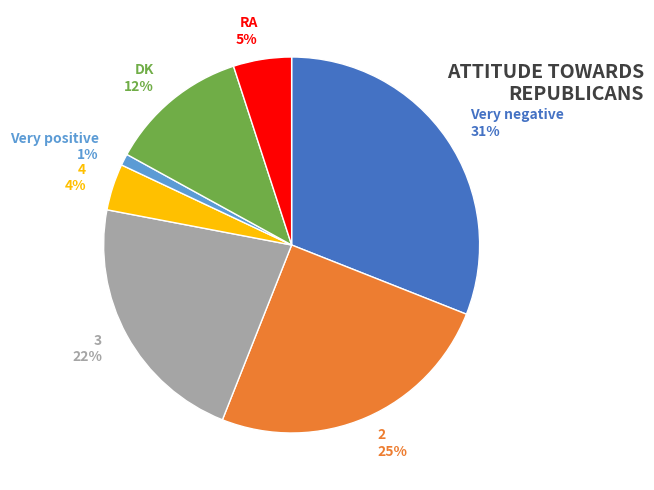

True or false: DK accounts for 3% of the total.

False